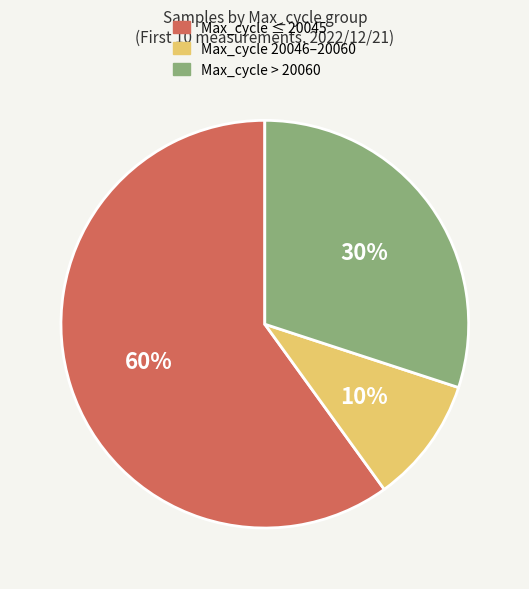

Count the number of slices in the pie.

3